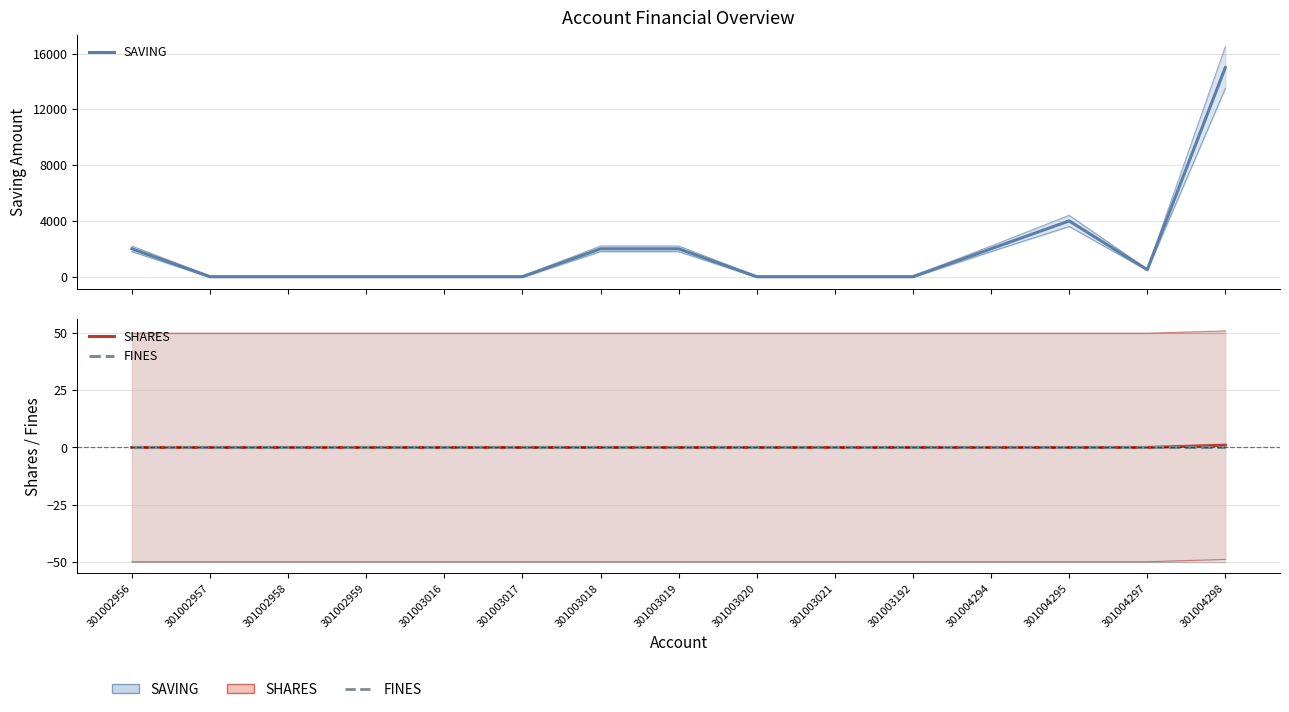

What is the difference between the SAVING values at 301004297 and 301003192?

500